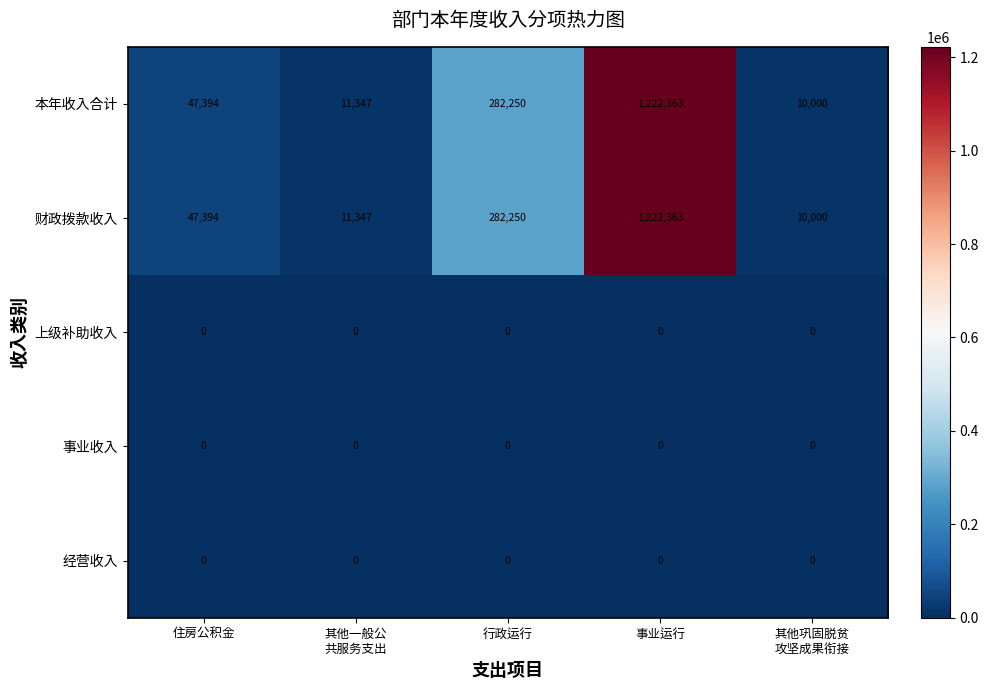

At which label does 本年收入合计 reach its peak?

事业运行